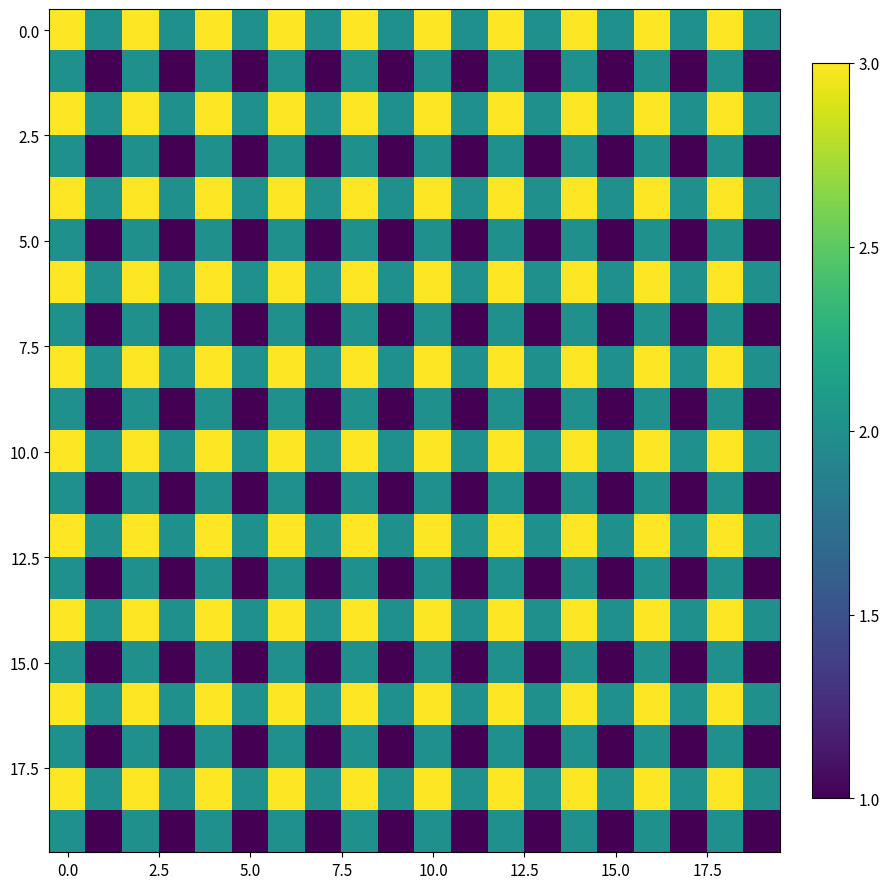

How many distinct data groups are displayed?

20